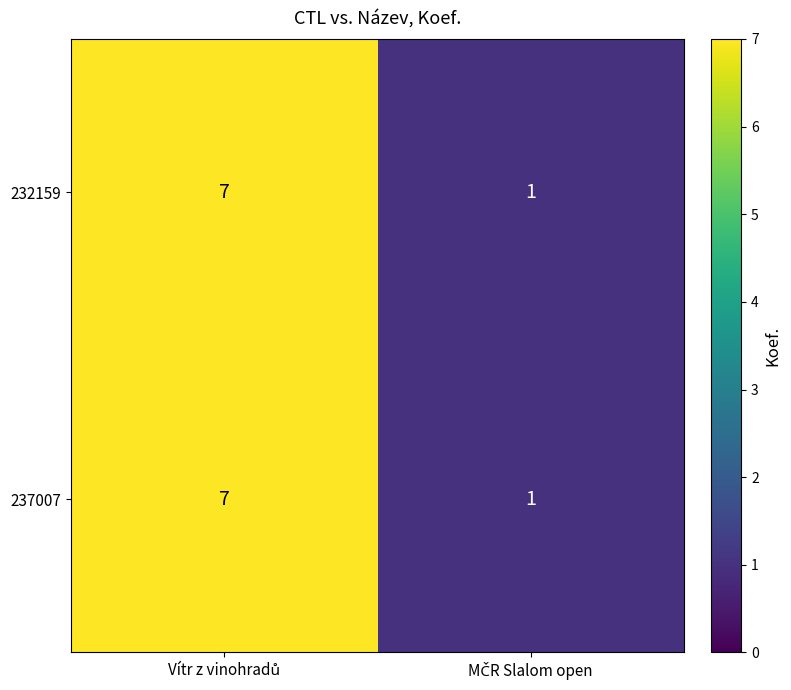

What is the highest value of the 237007 series?

7